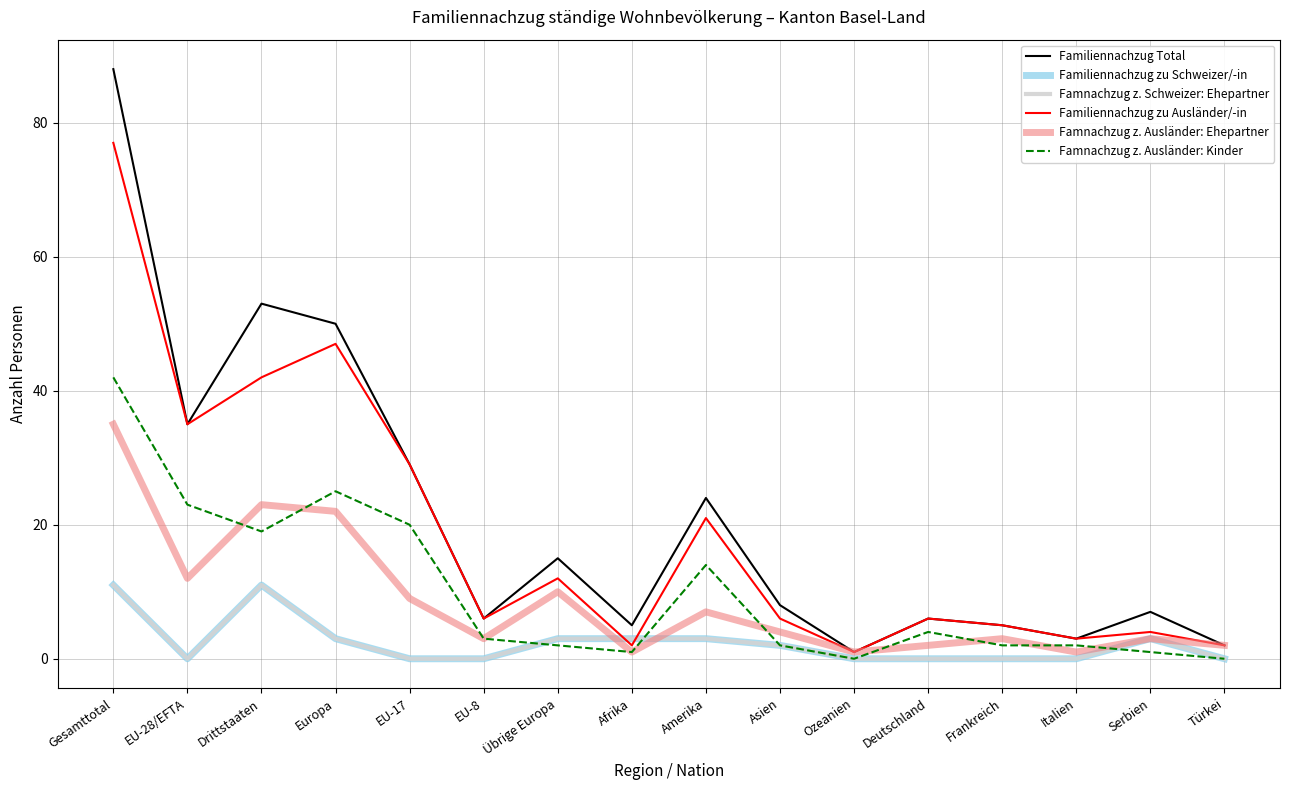

Does the chart have visible grid lines?

Yes